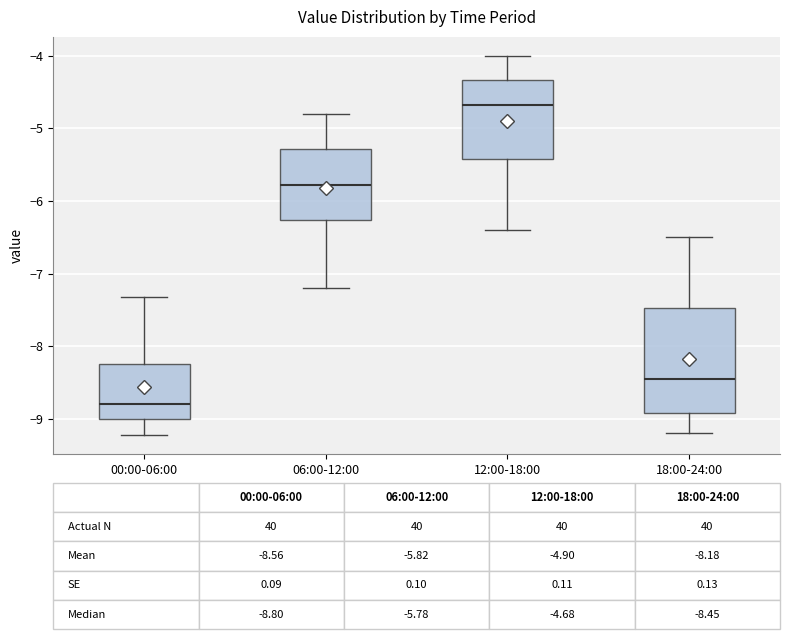

Which box is the tallest, from its lower edge to its upper edge?

18:00-24:00